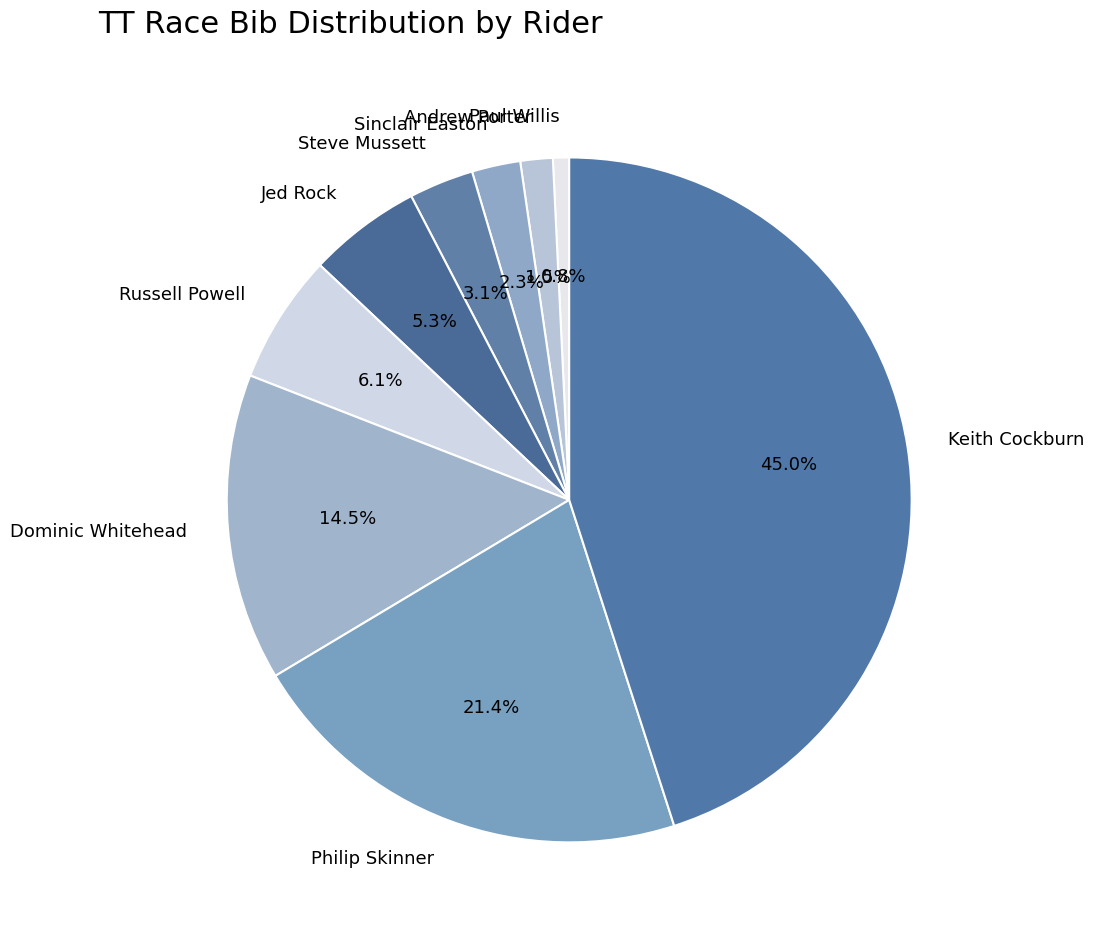

Approximately how many times larger is the value at Dominic Whitehead compared to Philip Skinner?

0.7